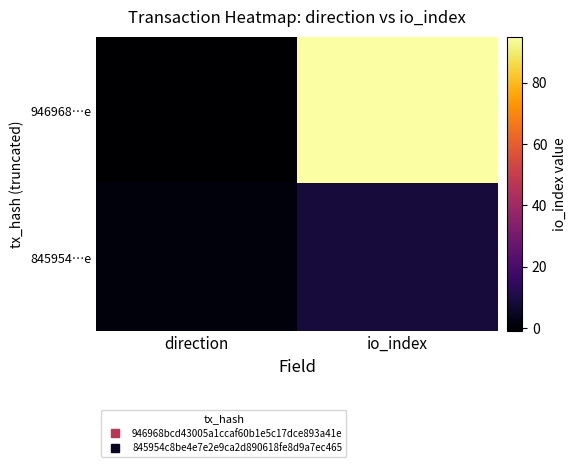

What is the total value across all series at io_index?

104